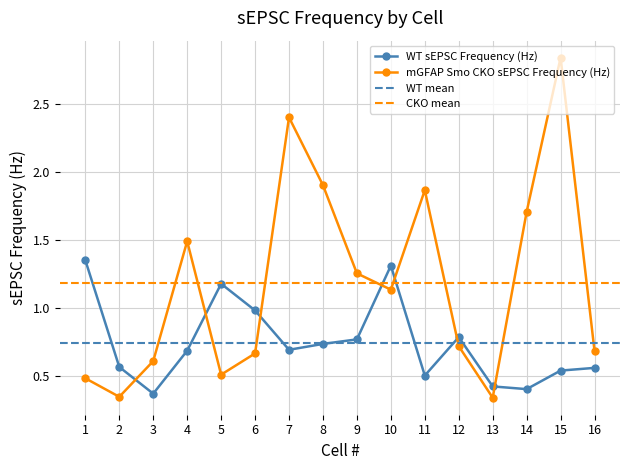

What is the smallest value displayed?

0.3